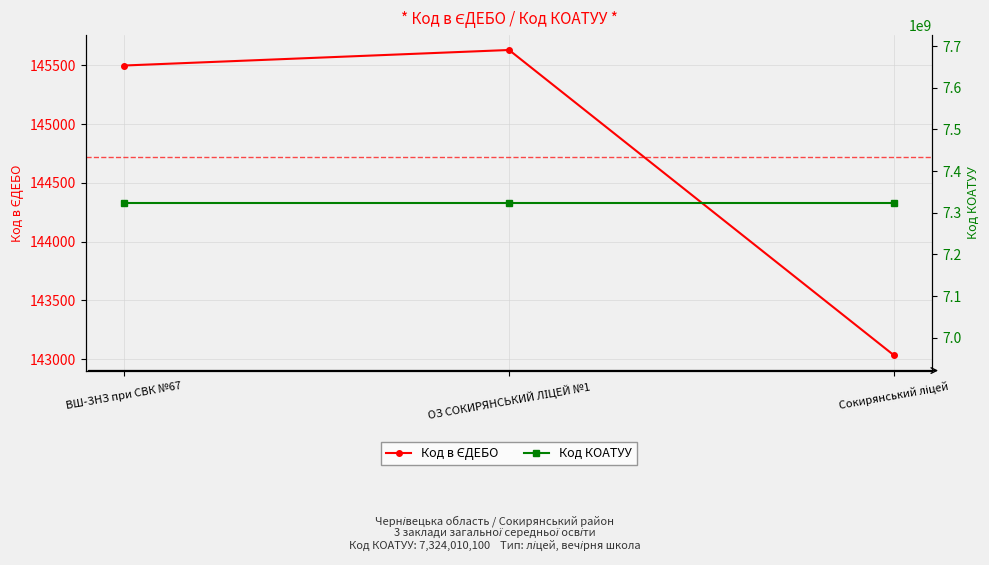

Which series has the largest total across all categories?

Код КОАТУУ